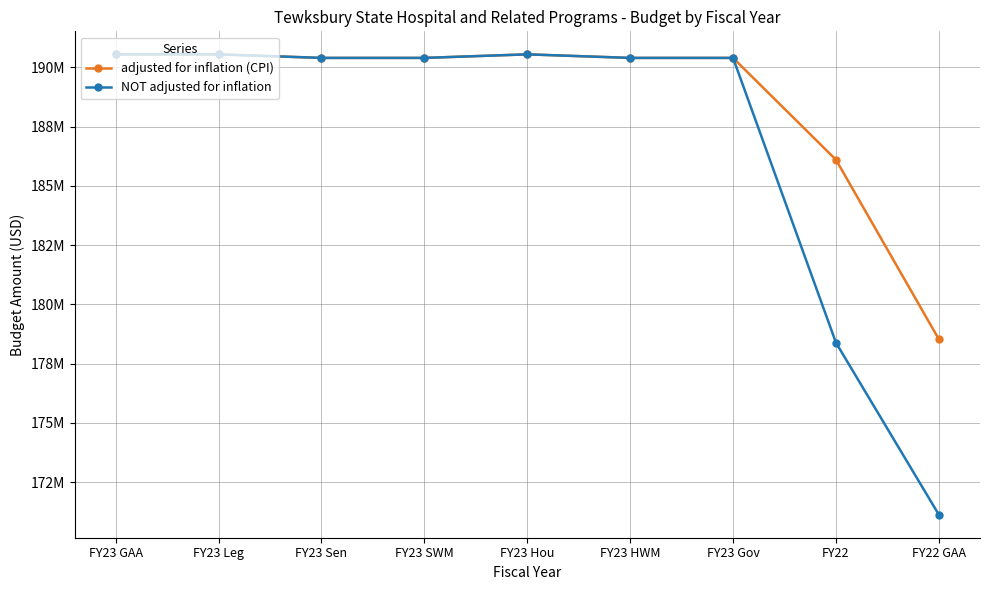

What is the label of the 6th point from the right?

FY23 SWM